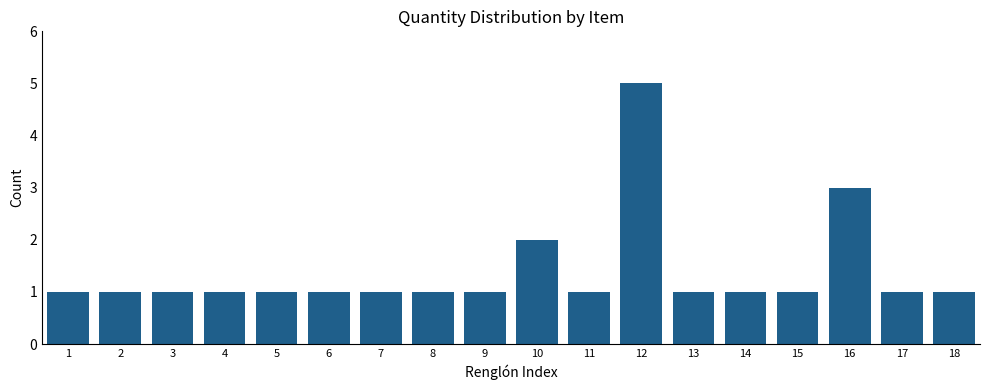

Reading left to right, extract all data points from this chart.

1=1	2=1	3=1	4=1	5=1	6=1	7=1	8=1	9=1	10=2	11=1	12=5	13=1	14=1	15=1	16=3	17=1	18=1